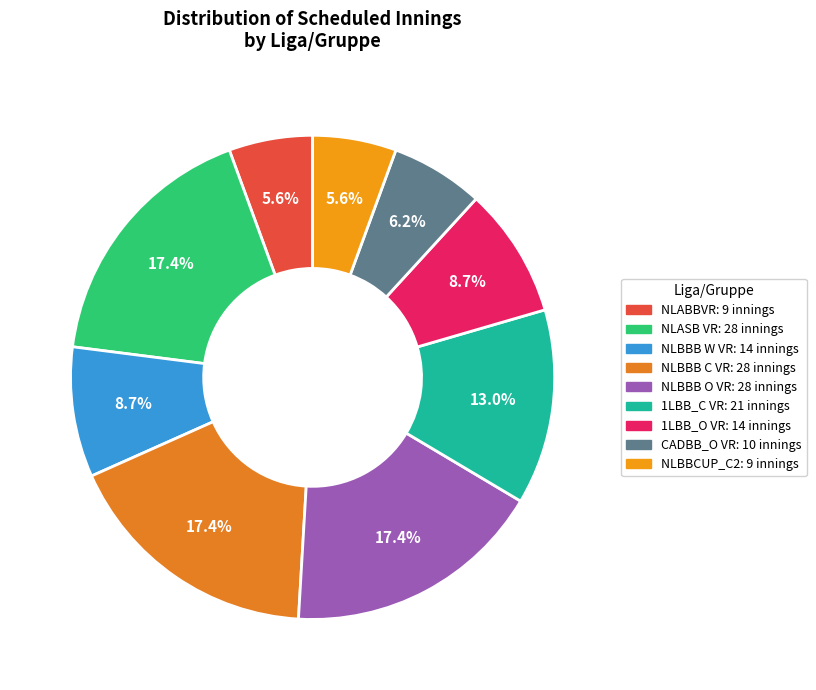

Does any single category account for the majority?

No